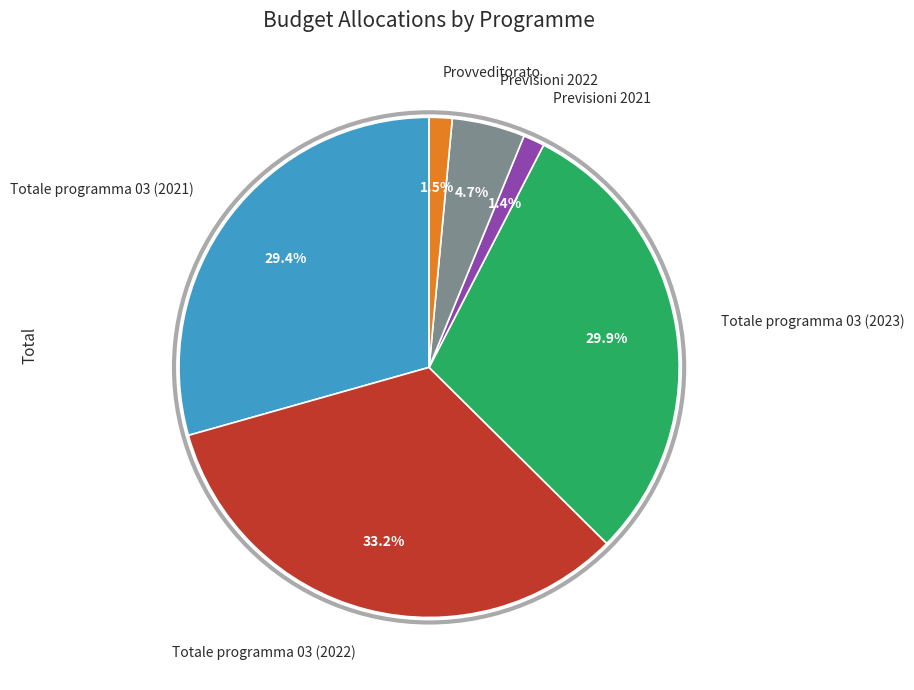

Between Totale programma 03 (2021) and Totale programma 03 (2022), which is larger?

Totale programma 03 (2022)